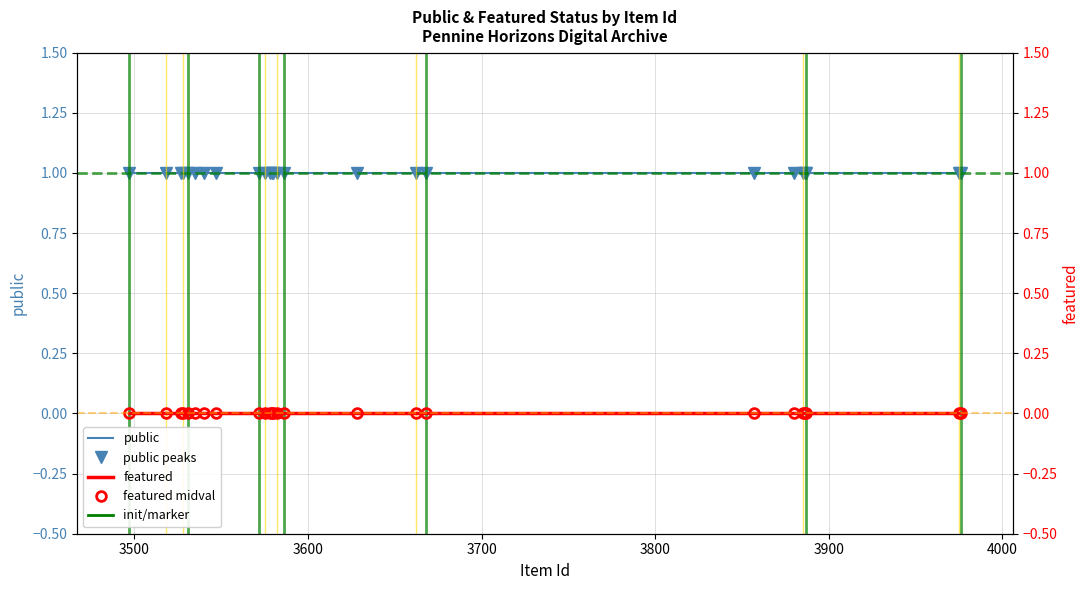

Reading right to left, extract all data points from this chart.

public: 1	1	1	1	1	1	1	1	1	1	1	1	1	1	1	1	1	1	1	1	1	1	1	1	1
public peaks: 1	1	1	1	1	1	1	1	1	1	1	1	1	1	1	1	1	1	1	1	1	1	1	1	1
featured: 0	0	0	0	0	0	0	0	0	0	0	0	0	0	0	0	0	0	0	0	0	0	0	0	0
featured midval: 0	0	0	0	0	0	0	0	0	0	0	0	0	0	0	0	0	0	0	0	0	0	0	0	0